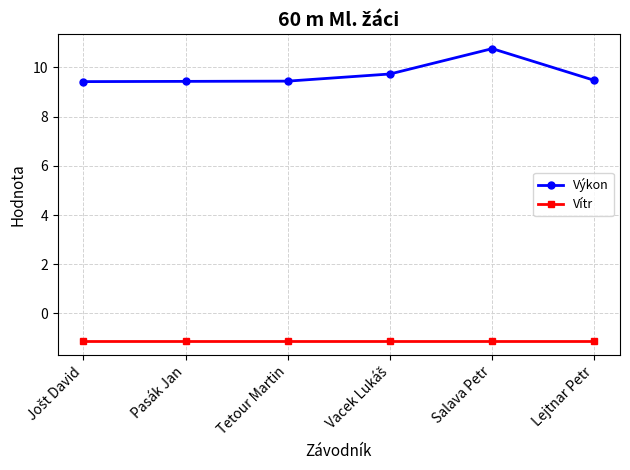

What is the label of the 1st point from the right?

Lejtnar Petr